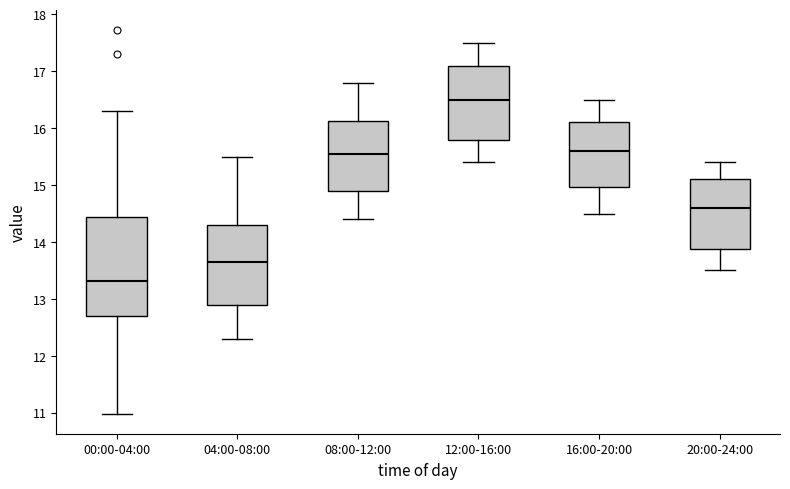

Which box has the lowest median line?

00:00-04:00